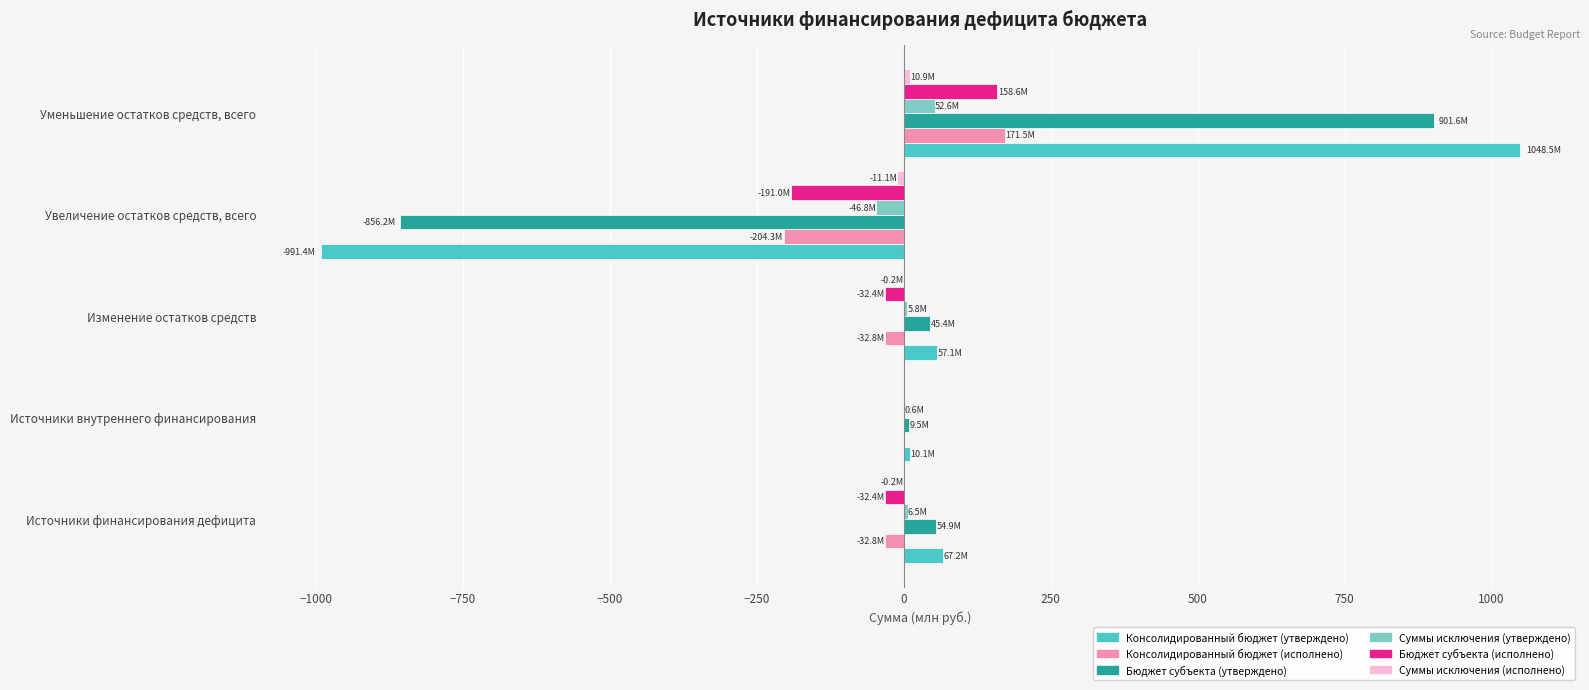

The value of Консолидированный бюджет (утверждено) at Уменьшение остатков средств, всего is 1048.5. True or false?

True